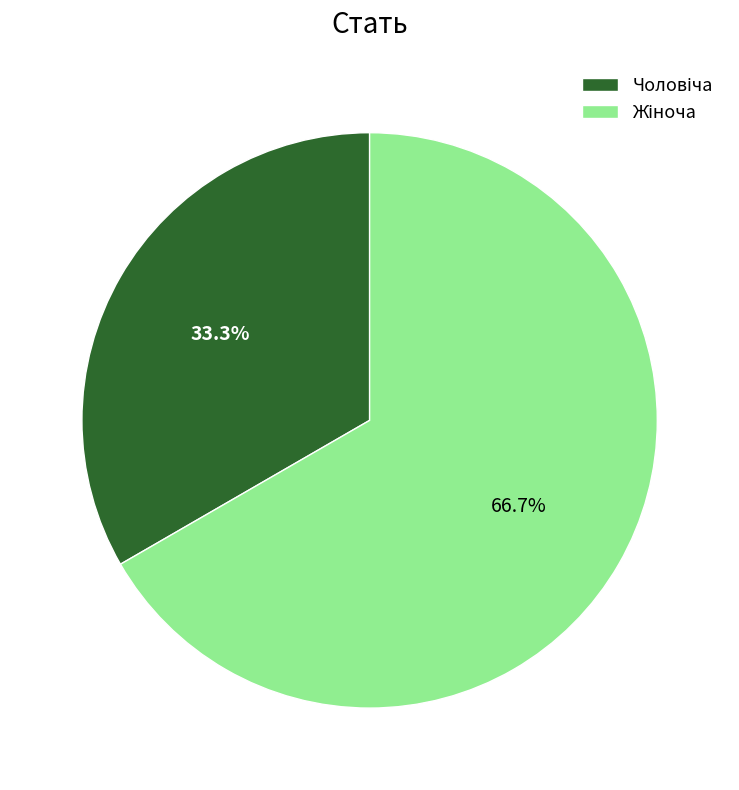

To the nearest percent, what is the difference between the Чоловіча and Жіноча slice percentages?

33%